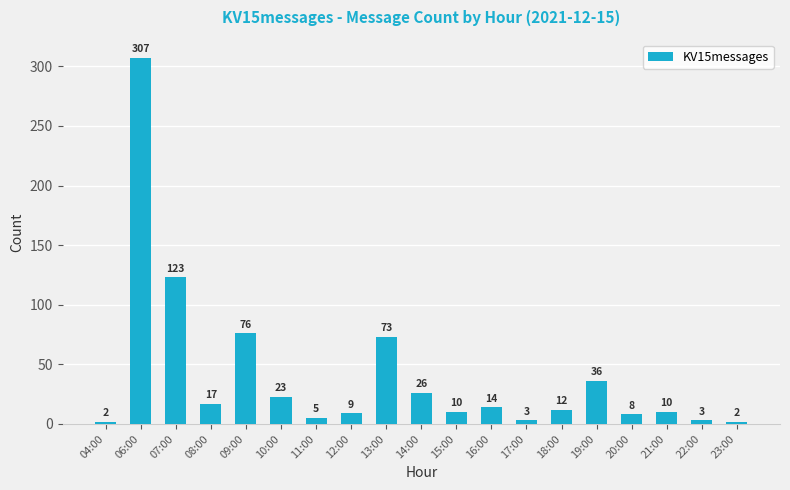

True or false: the data shows 76 at 09:00.

True